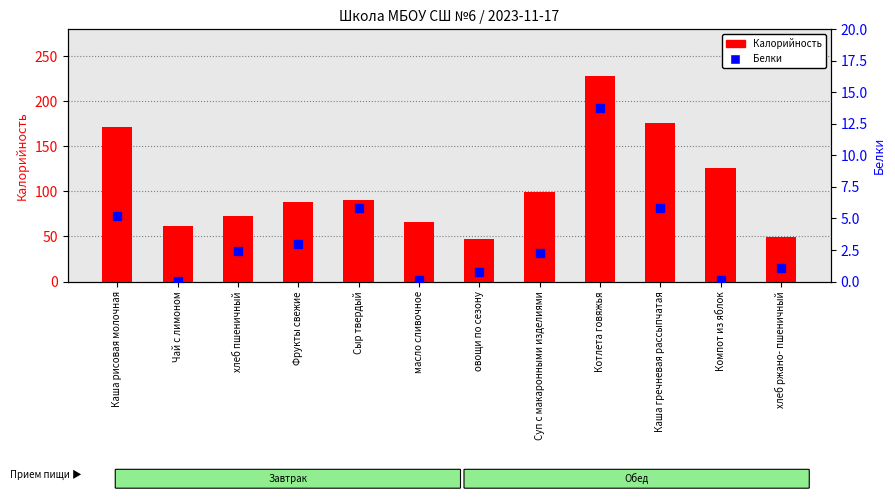

Reading left to right, transcribe all the data shown in this chart.

Калорийность: 171.1	61.6	72.6	88.0	91.0	66.0	47.0	99.3	228.0	175.9	125.6	49.9
Белки: 5.2	0.1	2.4	3.0	5.8	0.1	0.7	2.3	13.8	5.8	0.2	1.1